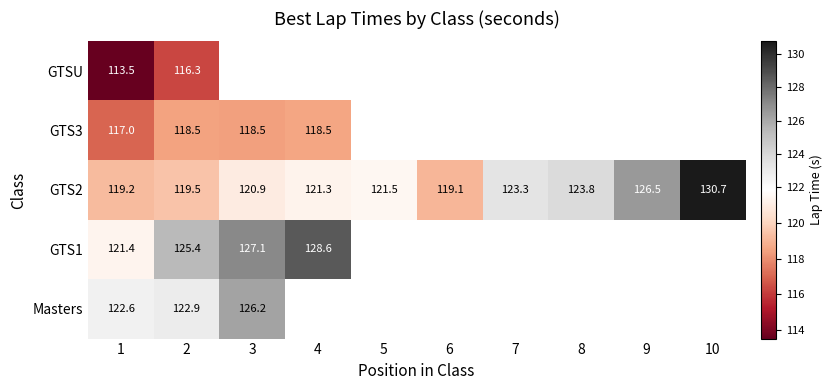

Which series has the largest range (max minus min)?

GTS2